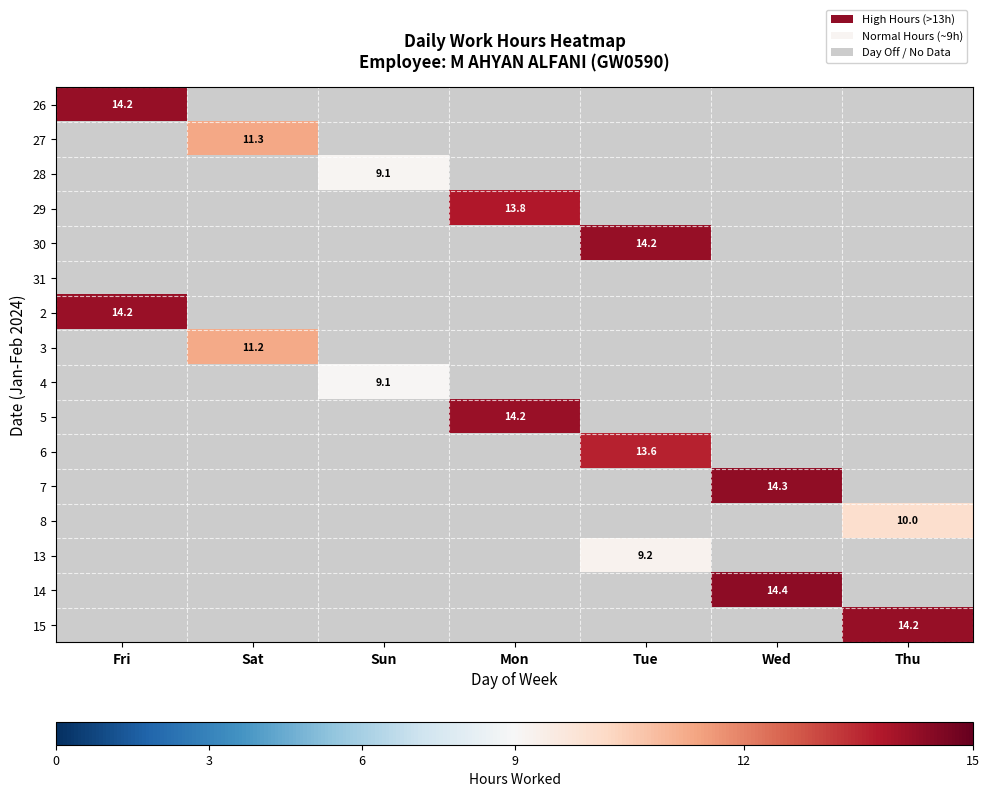

How many positive values does the 29 series have?

1